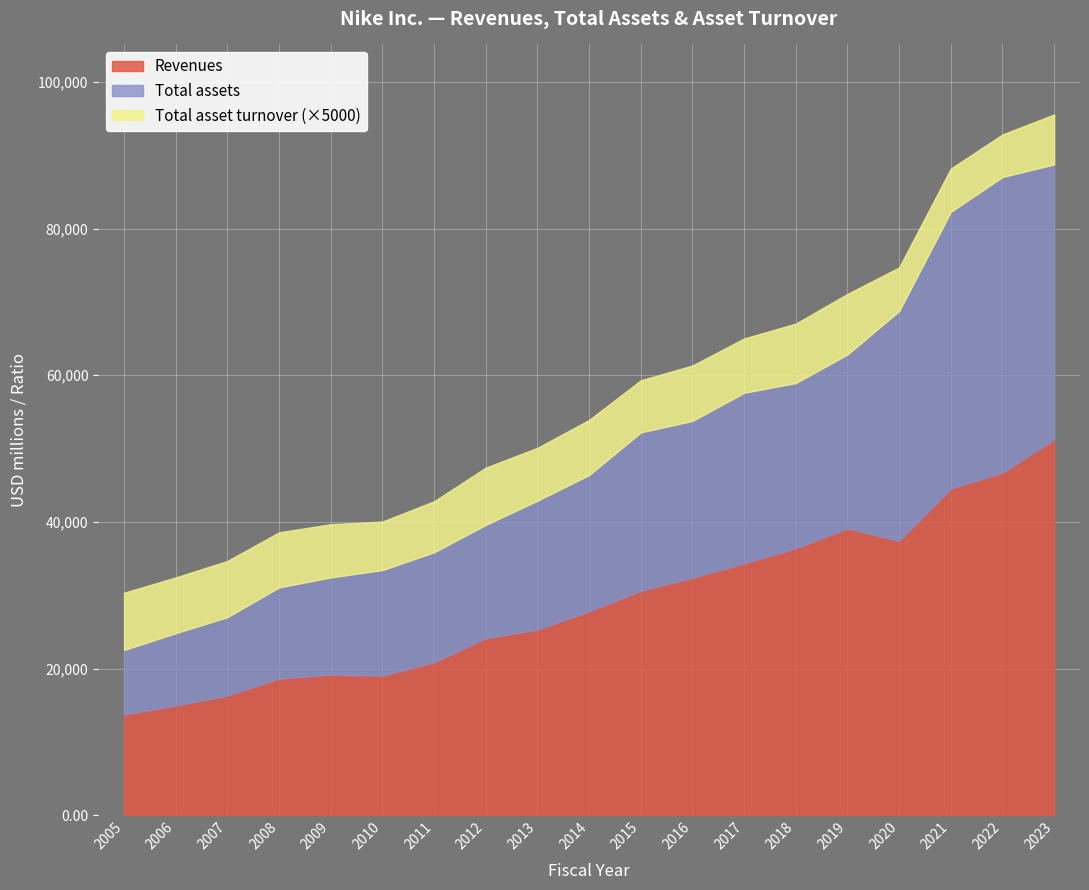

Reading right to left, list all the values displayed in this chart.

Revenues: 2023=51217.0	2022=46710.0	2021=44538.0	2020=37403.0	2019=39117.0	2018=36397.0	2017=34350.0	2016=32376.0	2015=30601.0	2014=27799.0	2013=25313.0	2012=24128.0	2011=20862.0	2010=19014.0	2009=19176.0	2008=18627.0	2007=16326.0	2006=14955.0	2005=13740.0
Total assets: 2023=37531.0	2022=40321.0	2021=37740.0	2020=31342.0	2019=23717.0	2018=22536.0	2017=23259.0	2016=21396.0	2015=21600.0	2014=18594.0	2013=17584.0	2012=15465.0	2011=14998.0	2010=14419.0	2009=13250.0	2008=12443.0	2007=10688.0	2006=9870.0	2005=8794.0
Total asset turnover: 2023=1.4	2022=1.2	2021=1.2	2020=1.2	2019=1.6	2018=1.6	2017=1.5	2016=1.5	2015=1.4	2014=1.5	2013=1.4	2012=1.6	2011=1.4	2010=1.3	2009=1.4	2008=1.5	2007=1.5	2006=1.5	2005=1.6